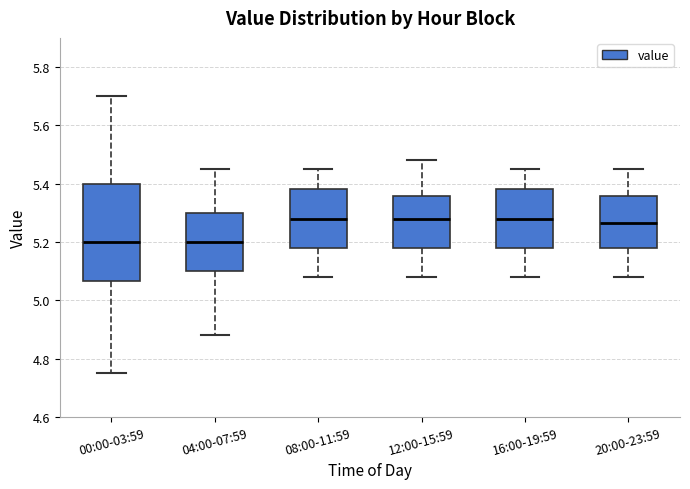

Comparing the boxes themselves (not the whiskers), which one is the tallest?

00:00-03:59